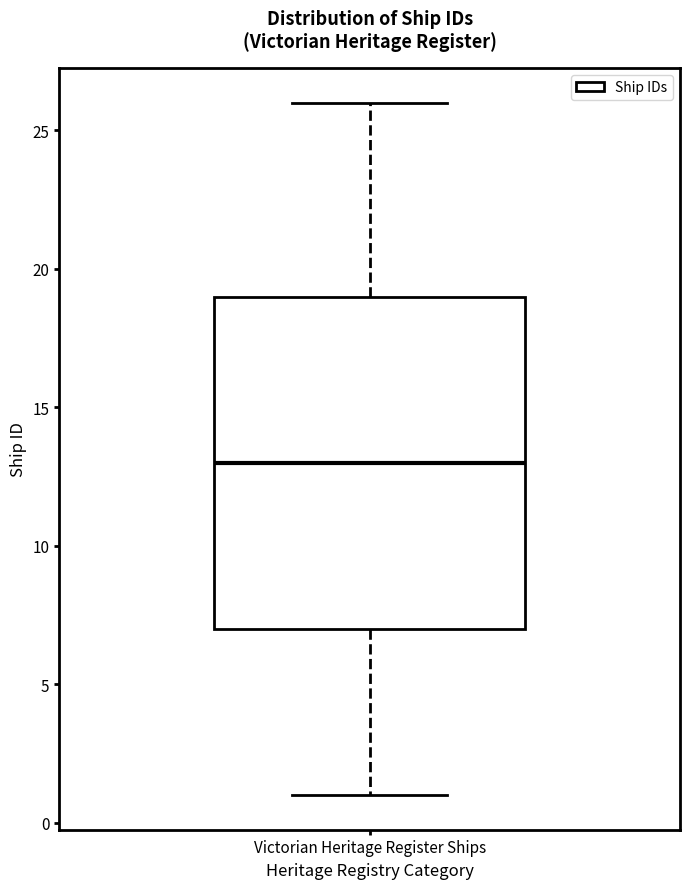

Transcribe this box plot: give where the median line is, the range the box spans, and where the two whiskers end, as read against the y-axis. The values are not printed on the chart, so give them approximately, as read against the axis.

median 13, box 7 to 19, whiskers 1 to 26